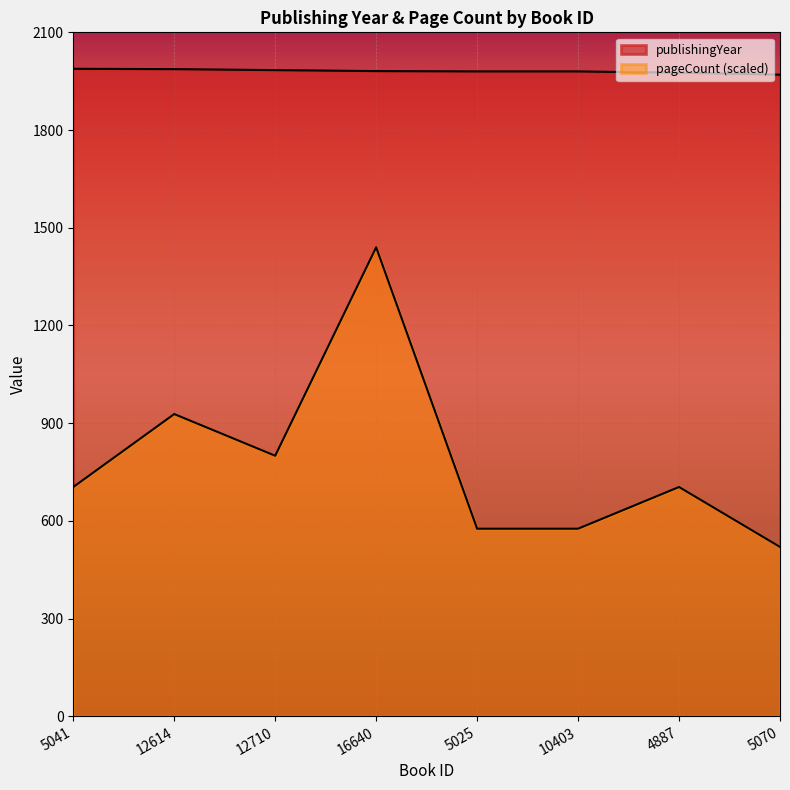

What is the minimum value shown in the chart?

520